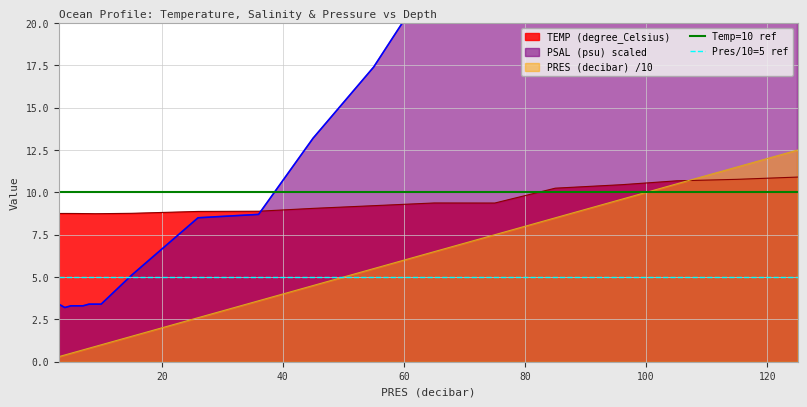

What is the highest value of the TEMP (degree_Celsius) series?

10.9